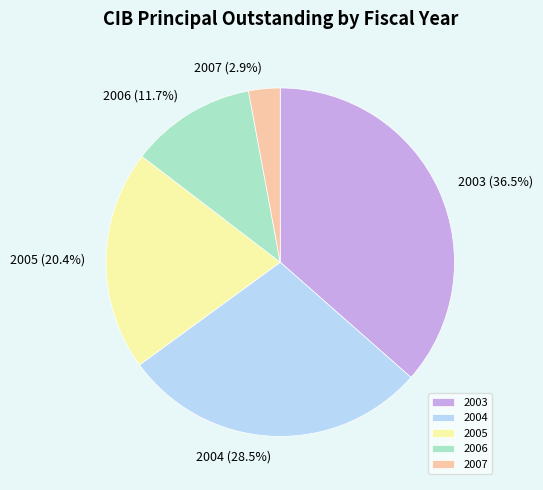

What percentage do 2003 and 2006 together represent?

48.2%